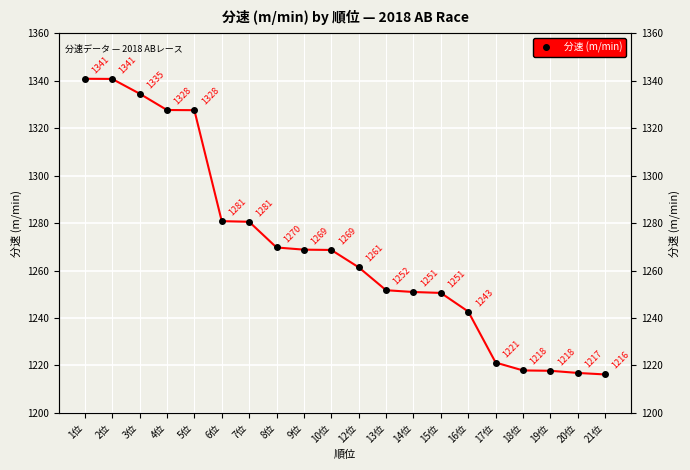

What is the change in value from 2位 to 18位?

-122.9